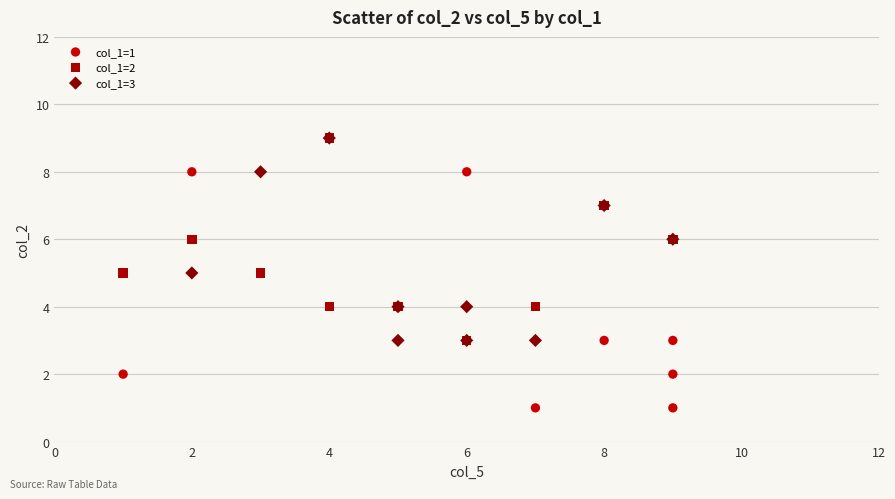

What are all the series names shown in the legend?

col_1=1, col_1=2, col_1=3